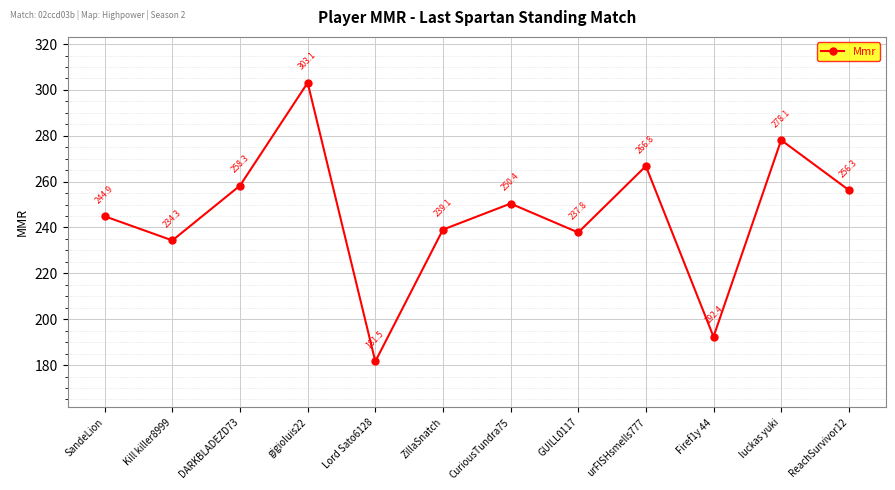

True or false: the data shows 258.3 at DARKBLADEZD73.

True